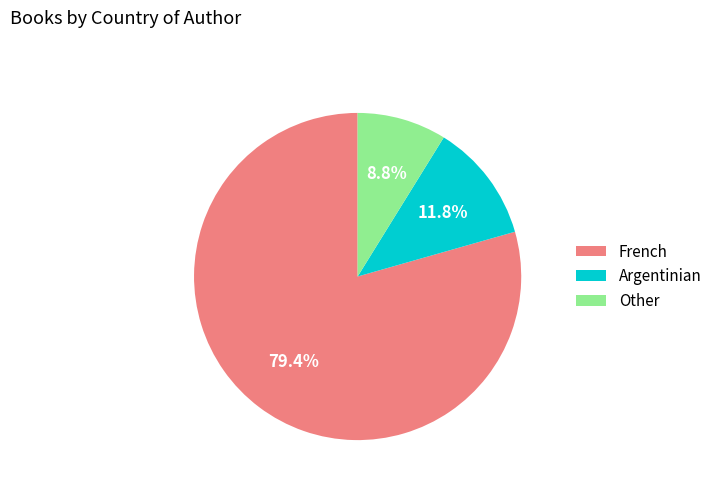

Approximately how many times larger is the value at Argentinian compared to French?

0.1